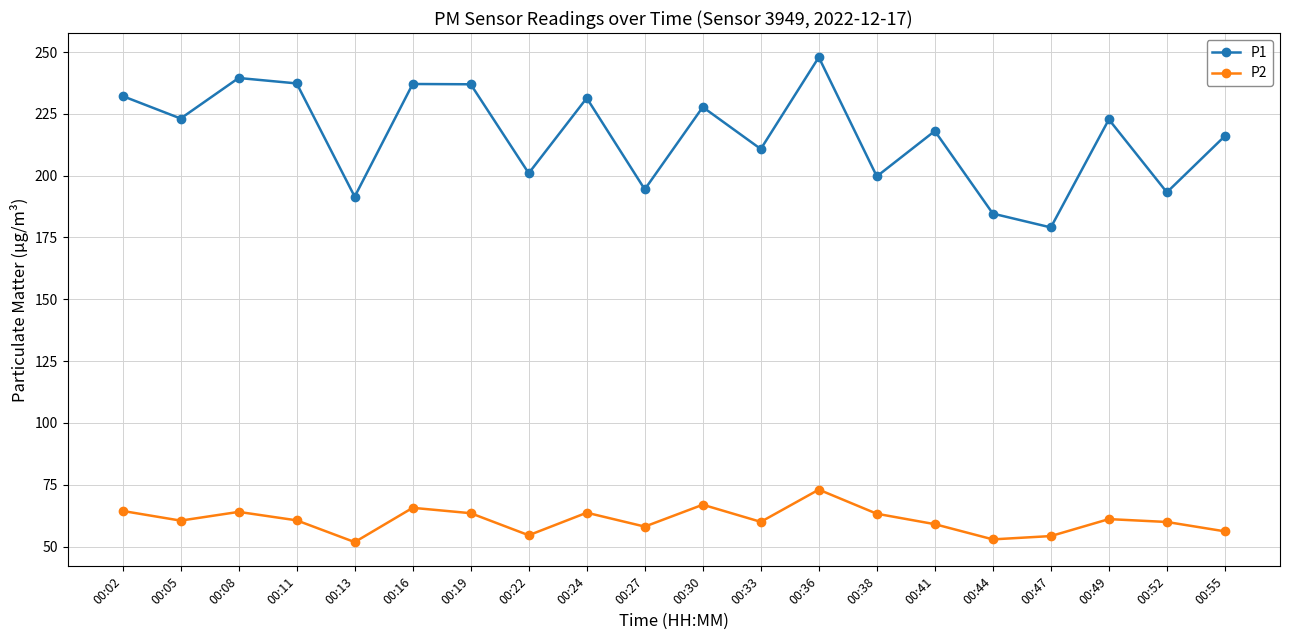

Where is the first local maximum for P1?

00:08